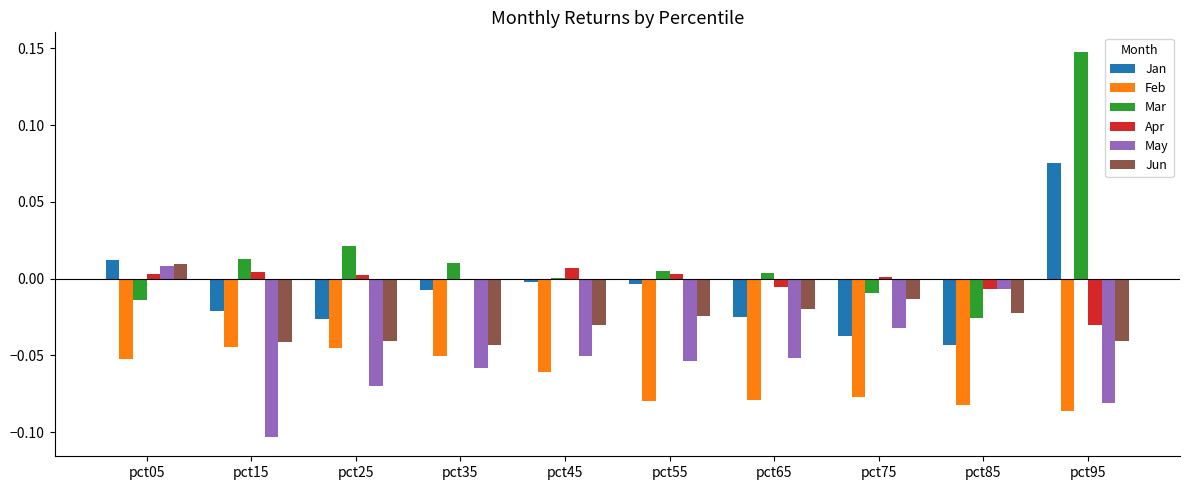

At which category is the sum across all series the highest?

pct95